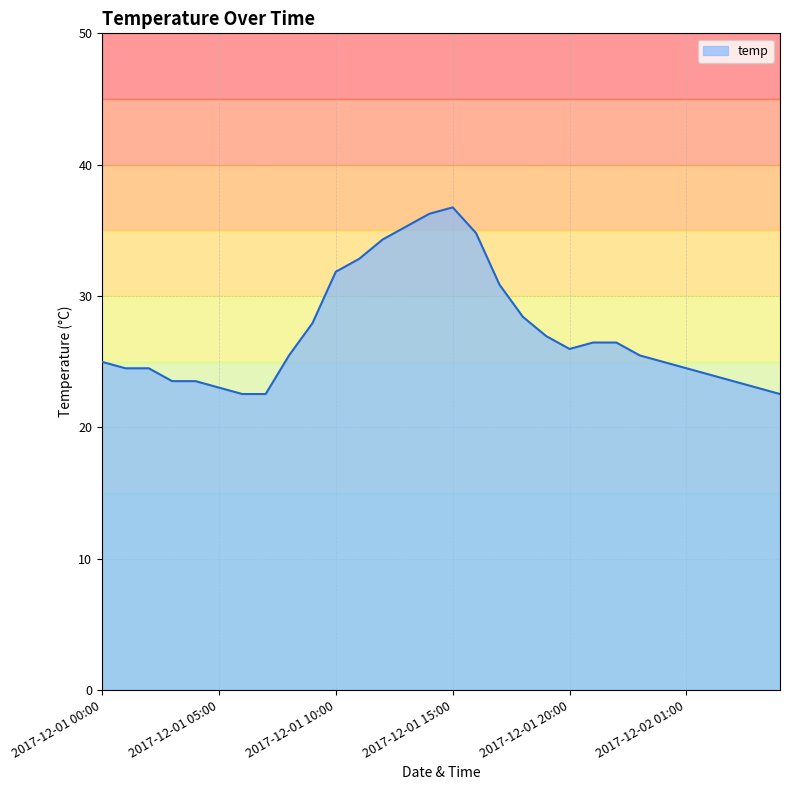

What is the smallest value displayed?

22.5